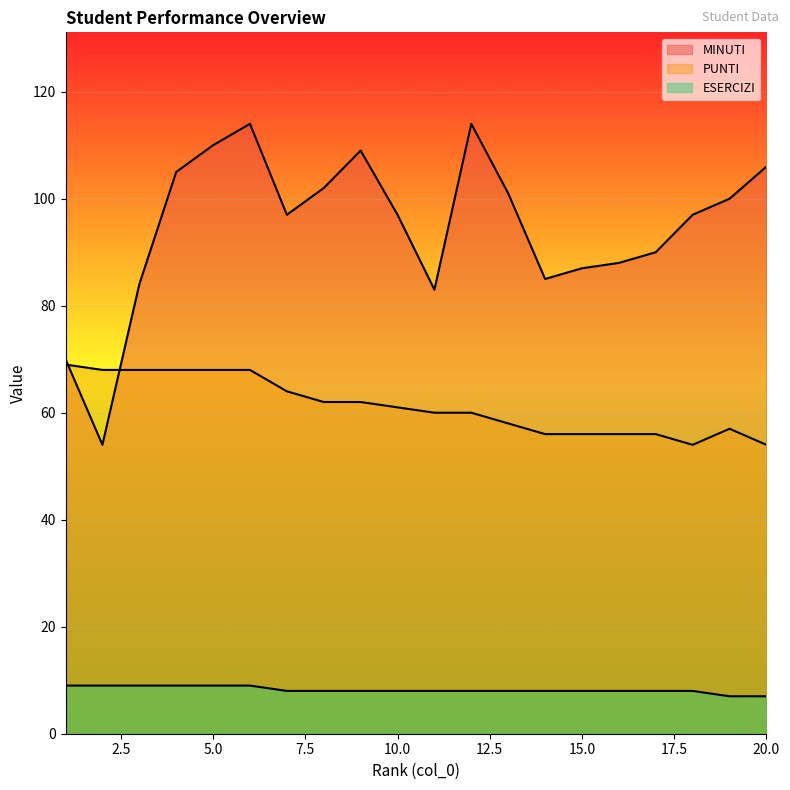

Reading left to right, transcribe all the data shown in this chart.

MINUTI: 70	54	84	105	110	114	97	102	109	97	83	114	101	85	87	88	90	97	100	106
PUNTI: 69	68	68	68	68	68	64	62	62	61	60	60	58	56	56	56	56	54	57	54
ESERCIZI: 9	9	9	9	9	9	8	8	8	8	8	8	8	8	8	8	8	8	7	7